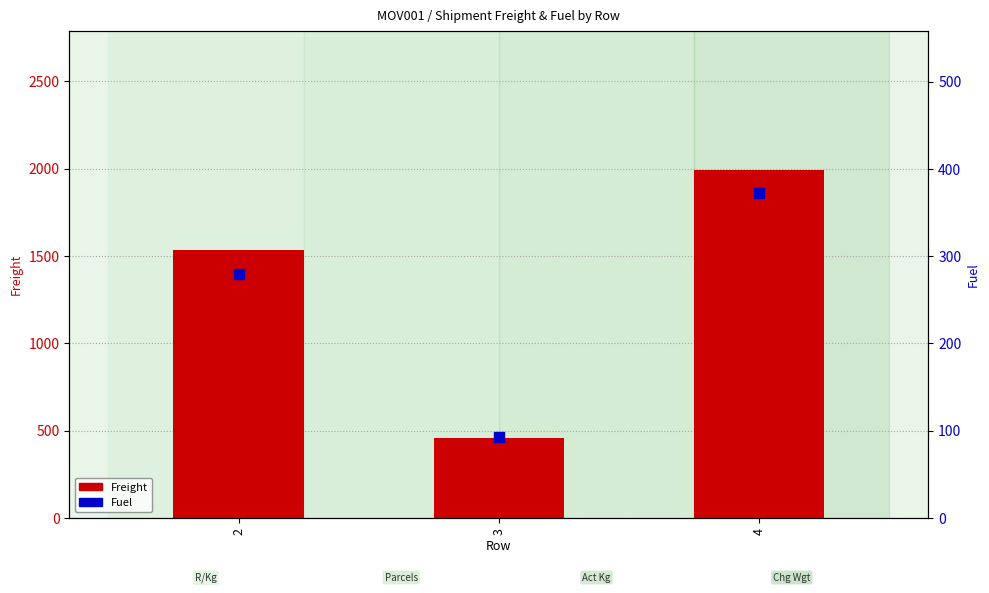

At which category is the sum across all series the highest?

4